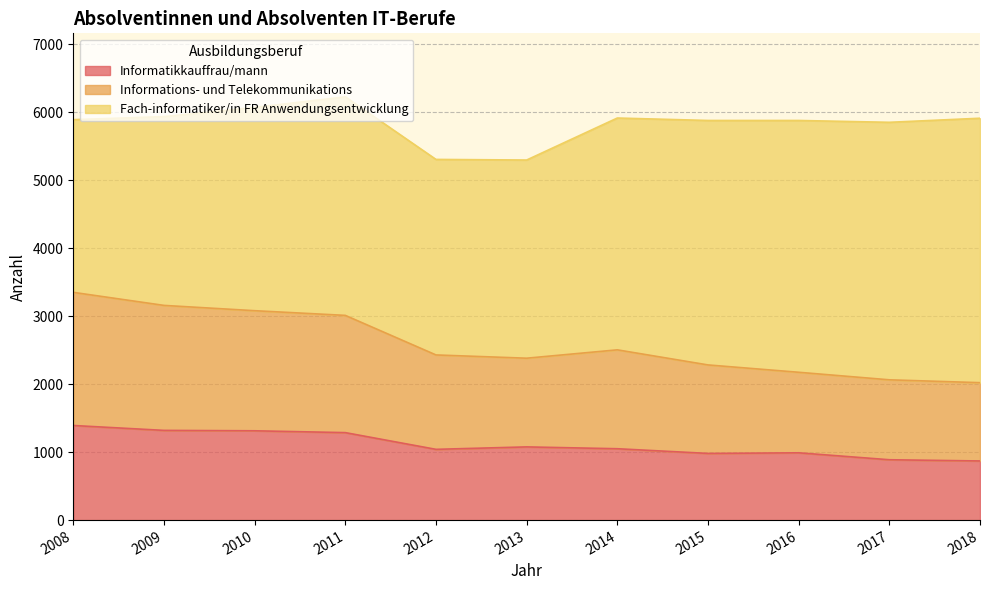

What is the lowest value of the Informatikkauffrau/mann series?

870